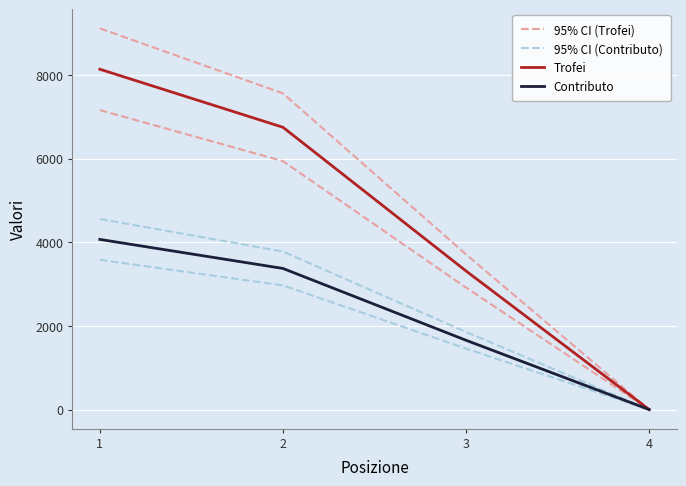

What is the difference between the maximum and minimum values in the Trofei series?

8134.0